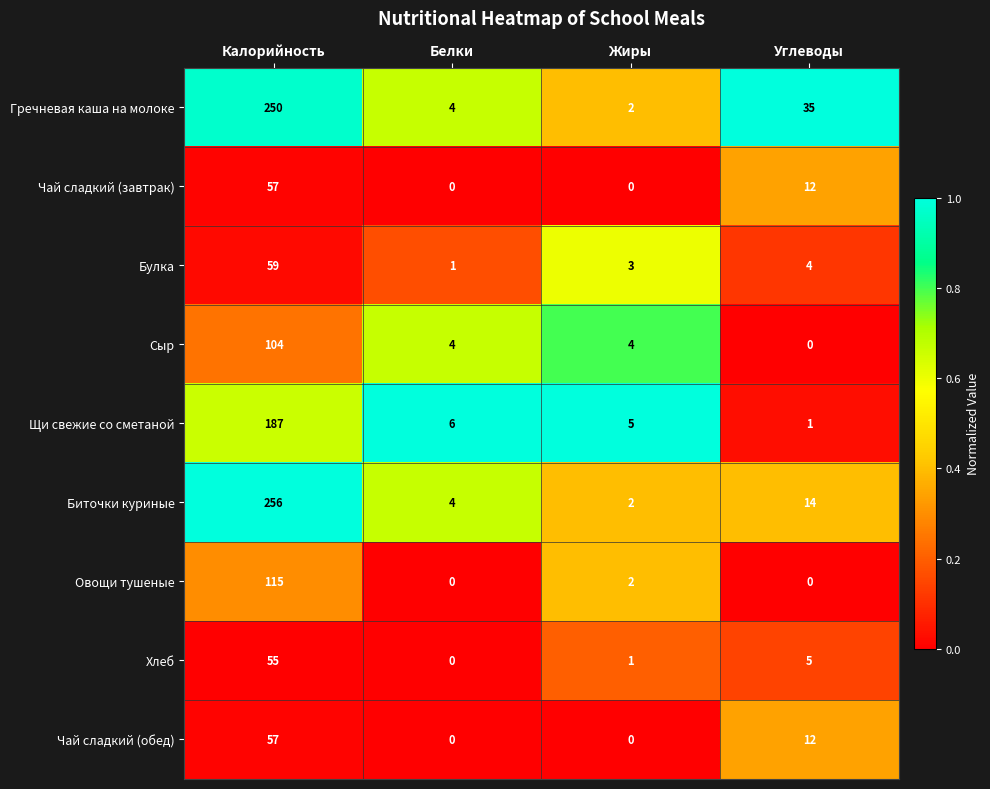

Which series has the largest total across all categories?

Гречневая каша на молоке